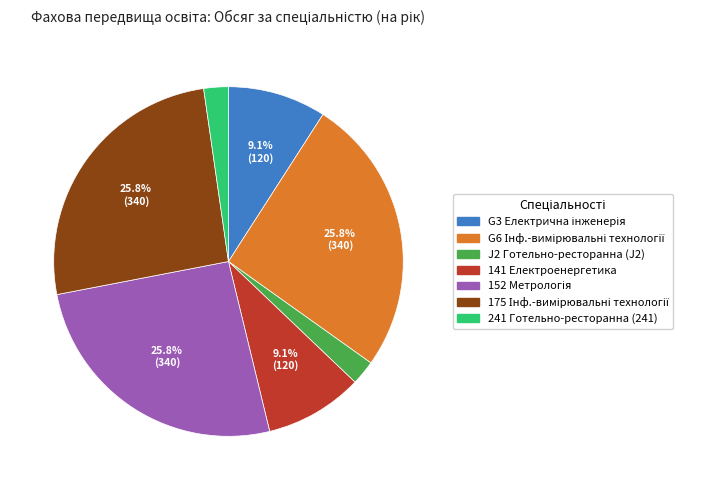

Is there any slice that represents more than half of the pie?

No